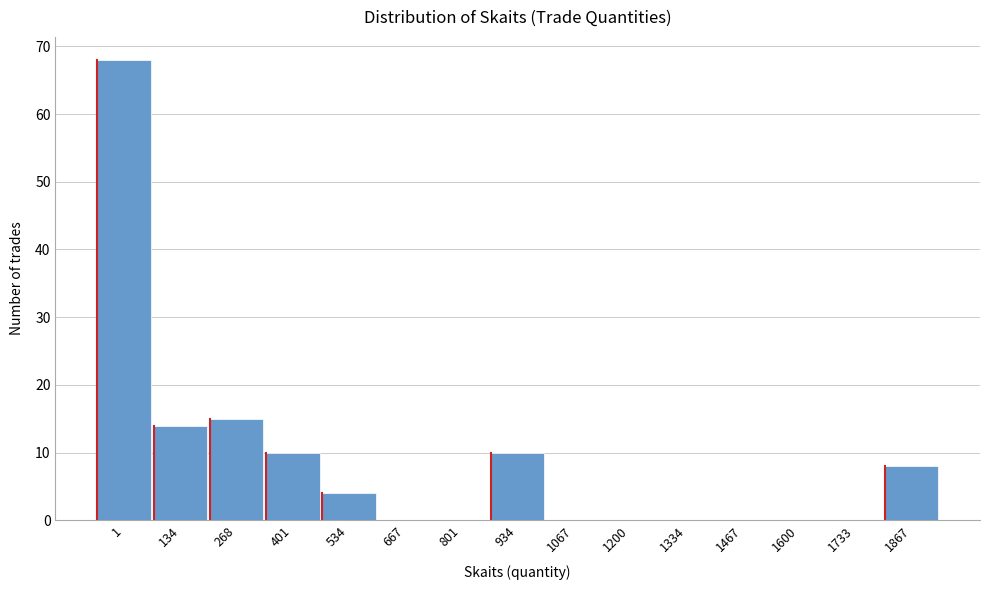

Reading right to left, transcribe all the data shown in this chart.

1867=8	1733=0	1600=0	1467=0	1334=0	1200=0	1067=0	934=10	801=0	667=0	534=4	401=10	268=15	134=14	1=68